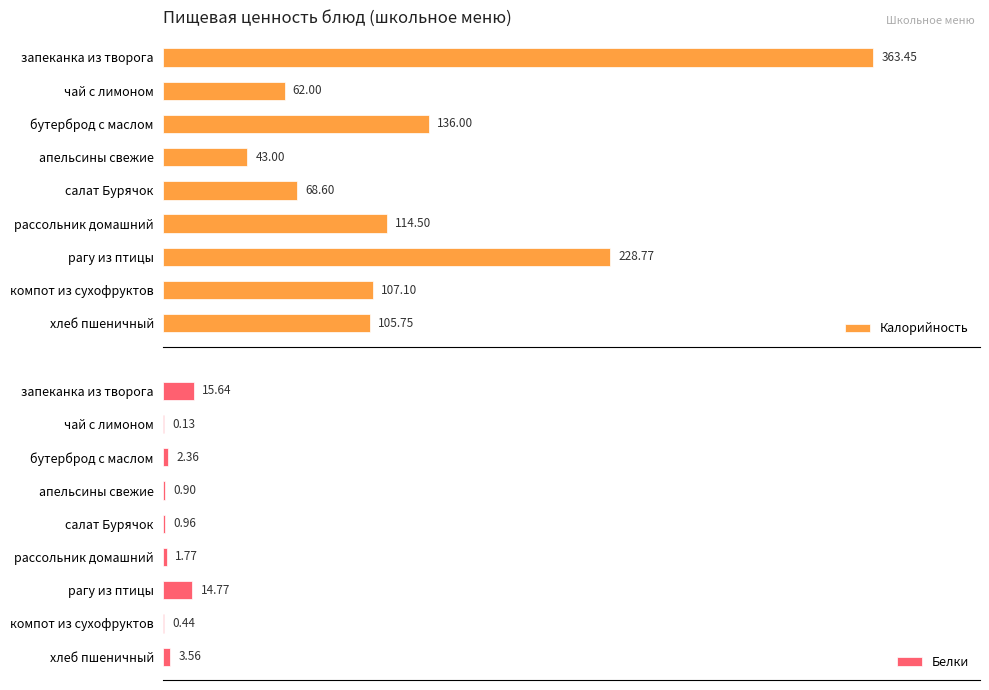

How many values in the Калорийность series exceed 107?

5